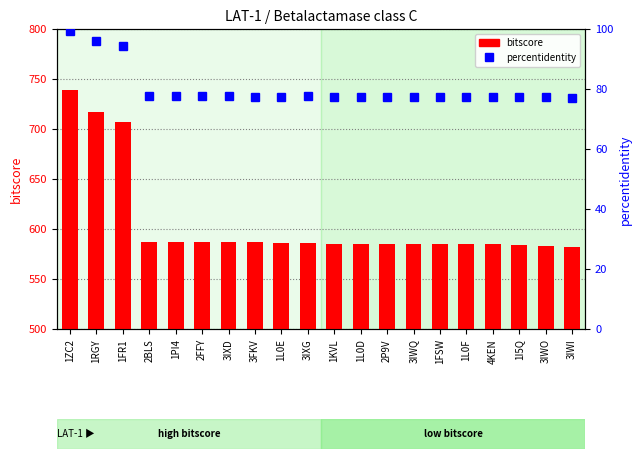

The value of bitscore at 3IXG is 1052.4. True or false?

False